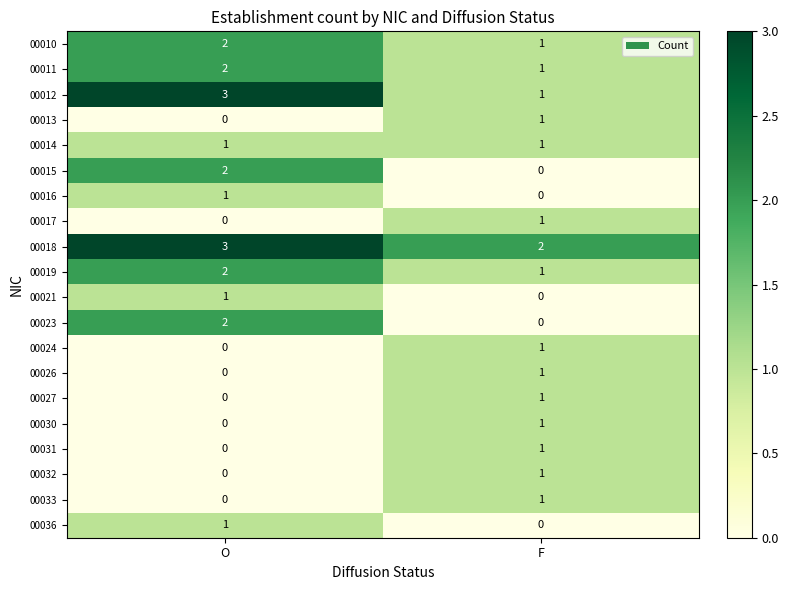

Which category has the highest value in the 00021 series?

O